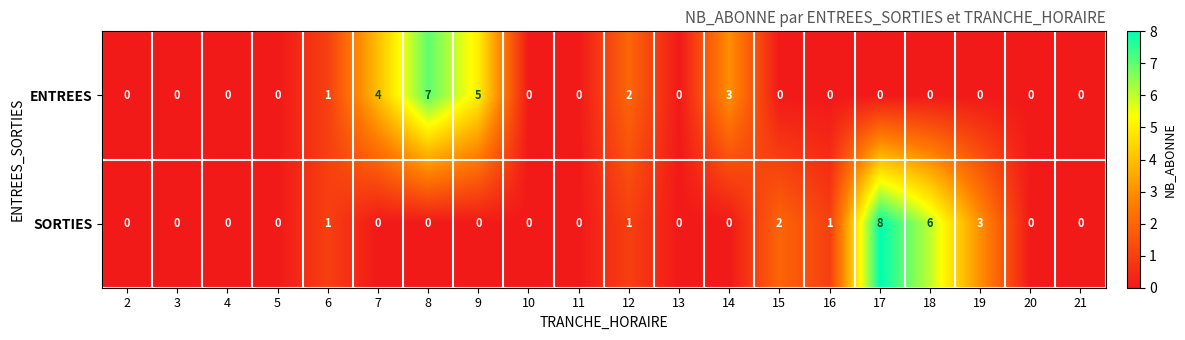

At which category is the sum across all series the highest?

17